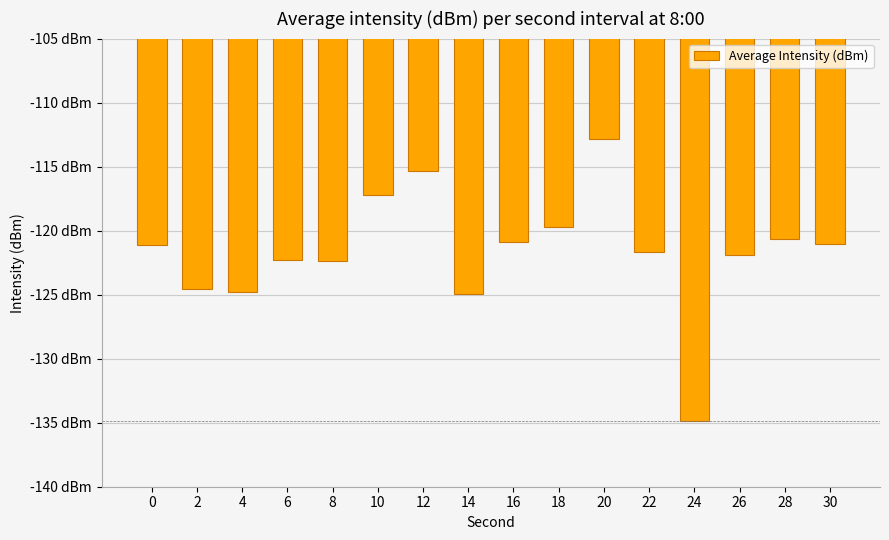

What is the sum of the values at 10 and 30?

-238.2